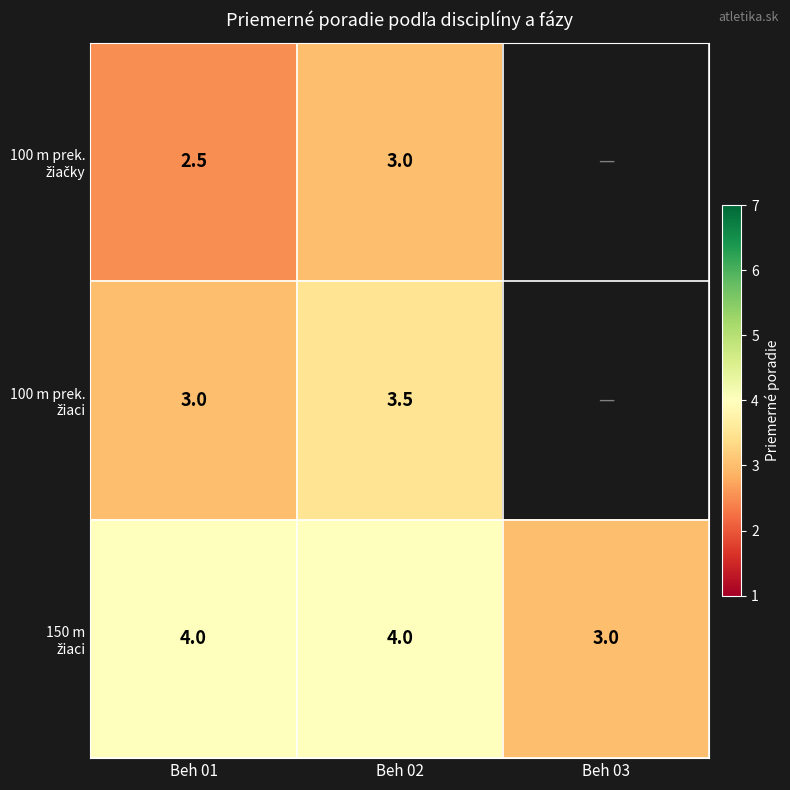

What is the spread (max minus min) of values at Beh 01?

1.5